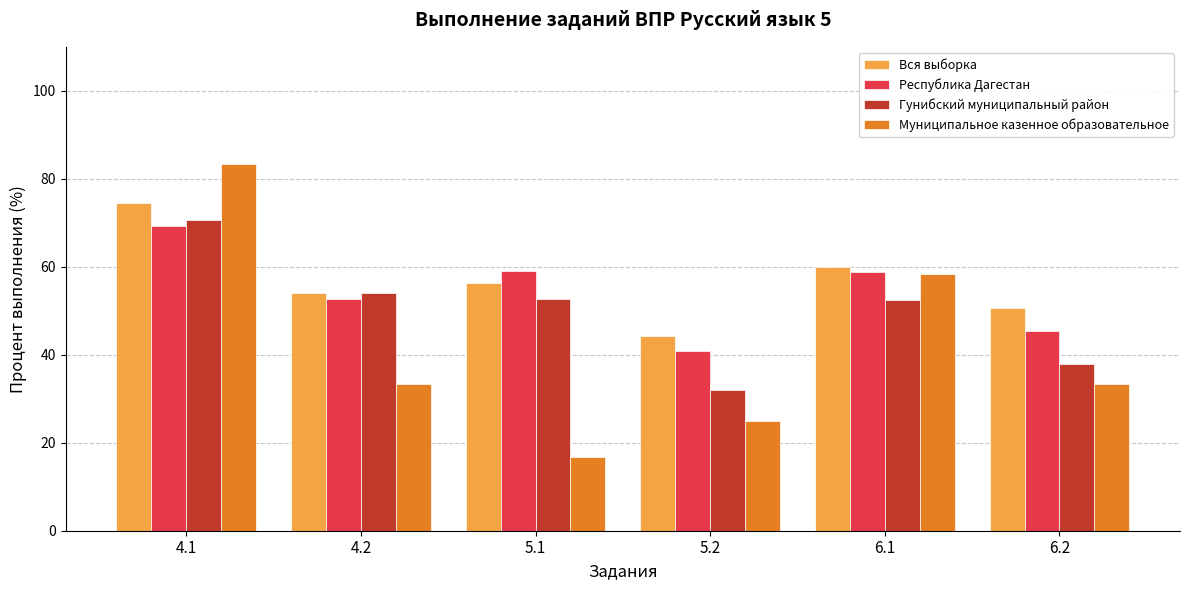

What is the minimum value shown in the chart?

16.7